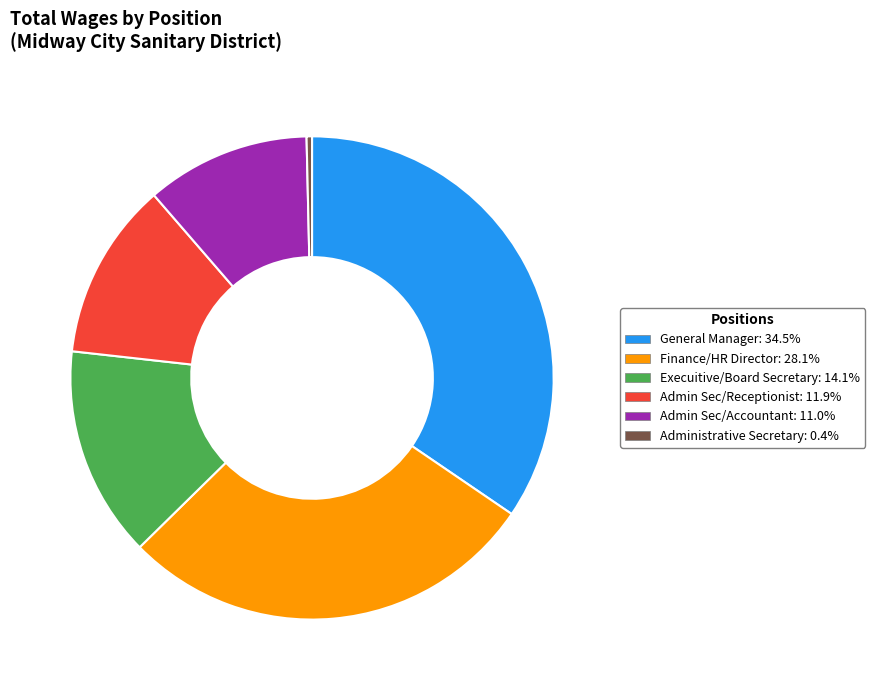

How many slices are in this pie chart?

6